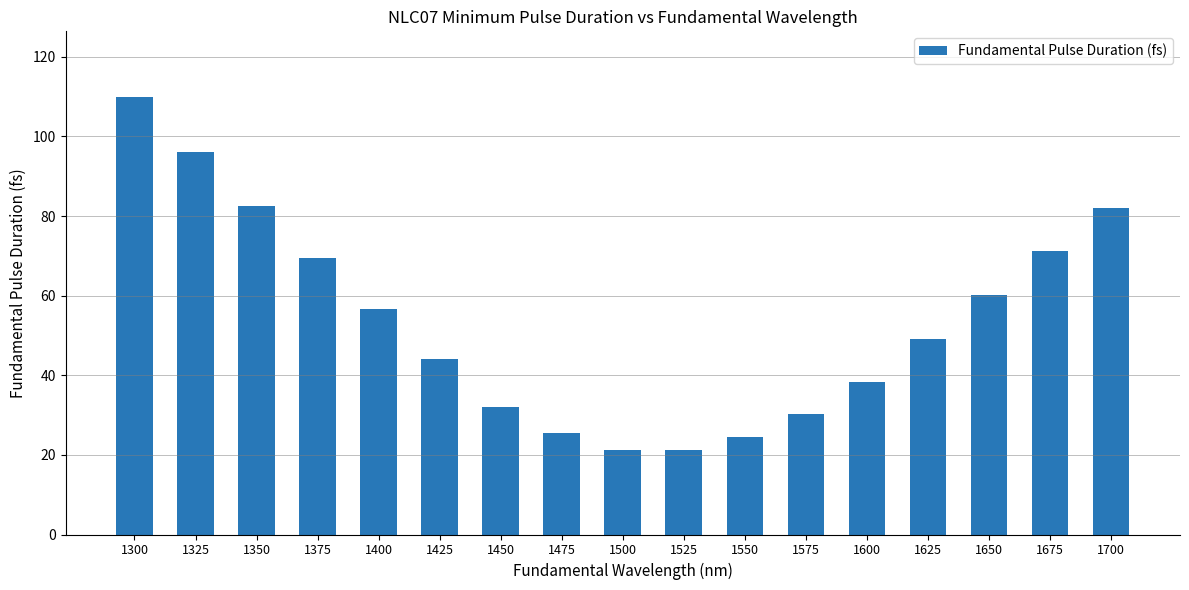

Does the chart contain stacked bars?

No